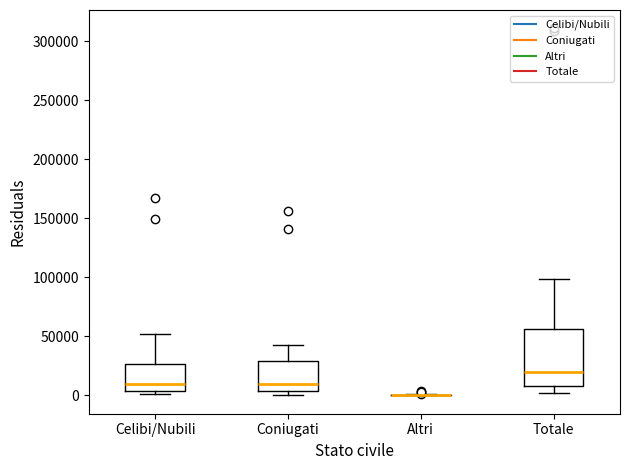

Reading left to right, read every box against the y-axis: the position of its median line, the range the box covers, and the ends of its whiskers. The values are not printed on the chart, so give them approximately, as read against the axis.

Celibi/Nubili: median 10000, box 5000 to 25000, whiskers 0 to 50000
Coniugati: median 10000, box 5000 to 30000, whiskers 0 to 45000
Altri: box collapsed to a line at 0, whiskers 0 to 0
Totale: median 20000, box 10000 to 55000, whiskers 0 to 100000